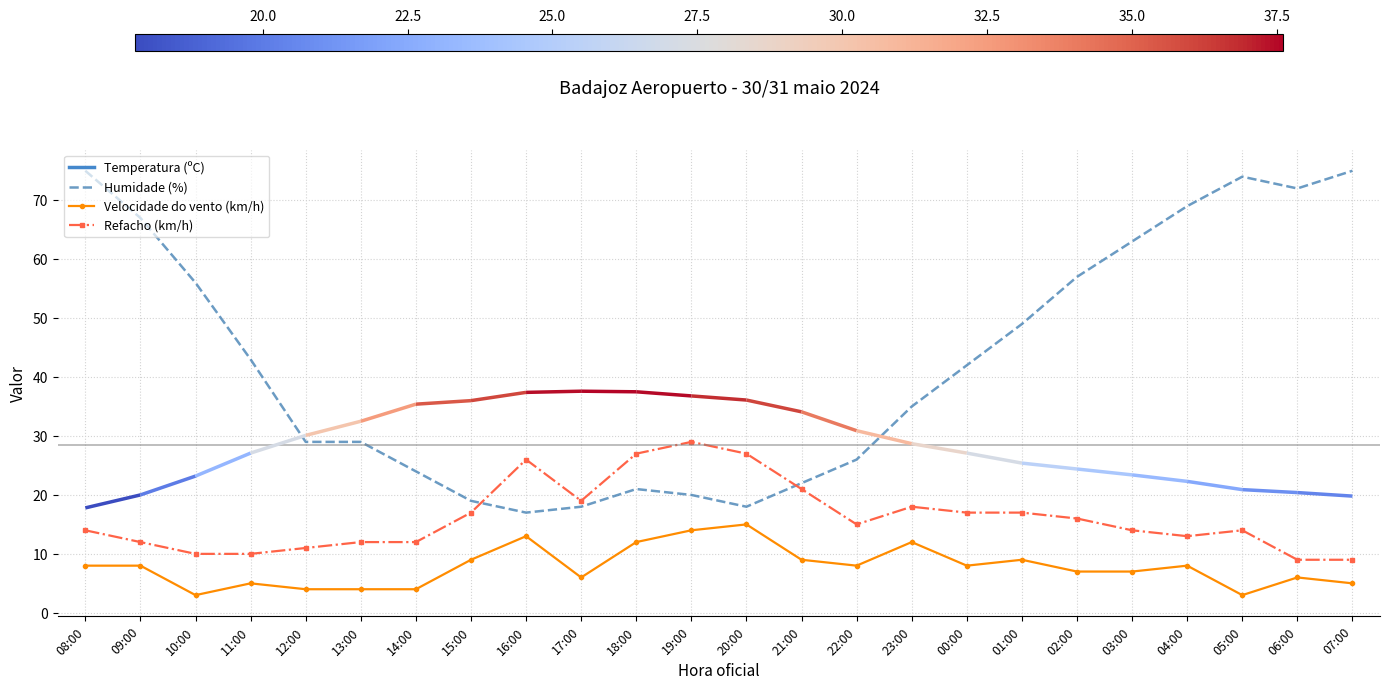

List the series in order of their overall mean, highest first.

Humidade (%), Refacho (km/h), Velocidade do vento (km/h)